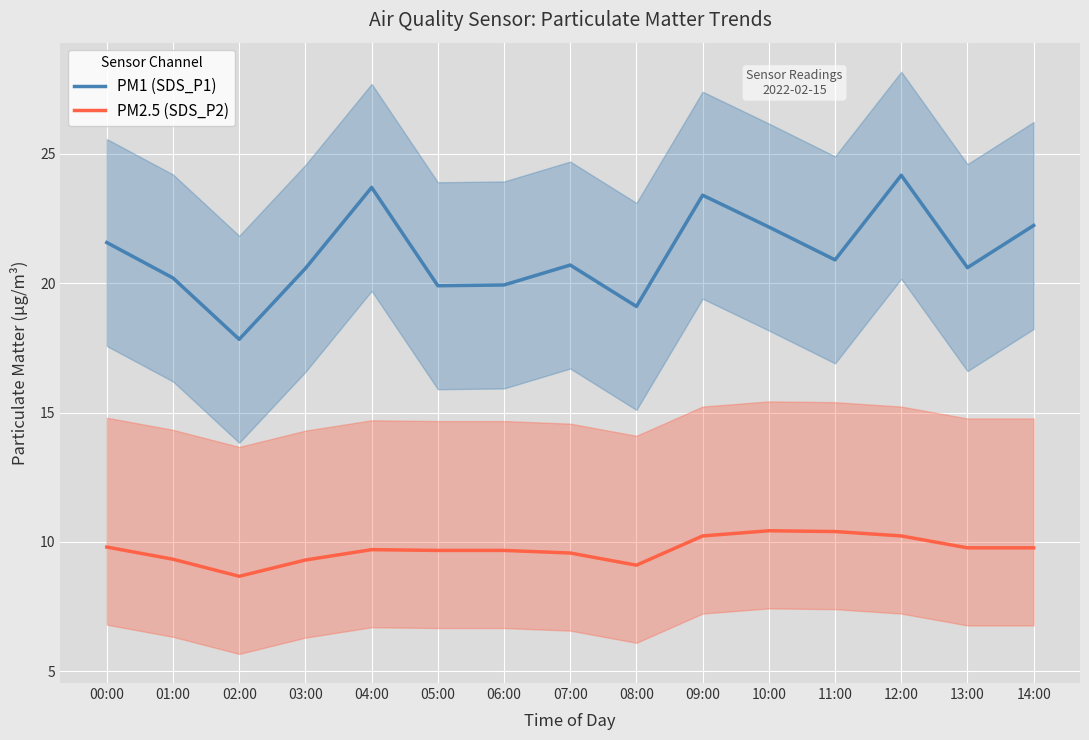

True or false: PM1 (SDS_P1) and PM2.5 (SDS_P2) intersect in this chart.

False